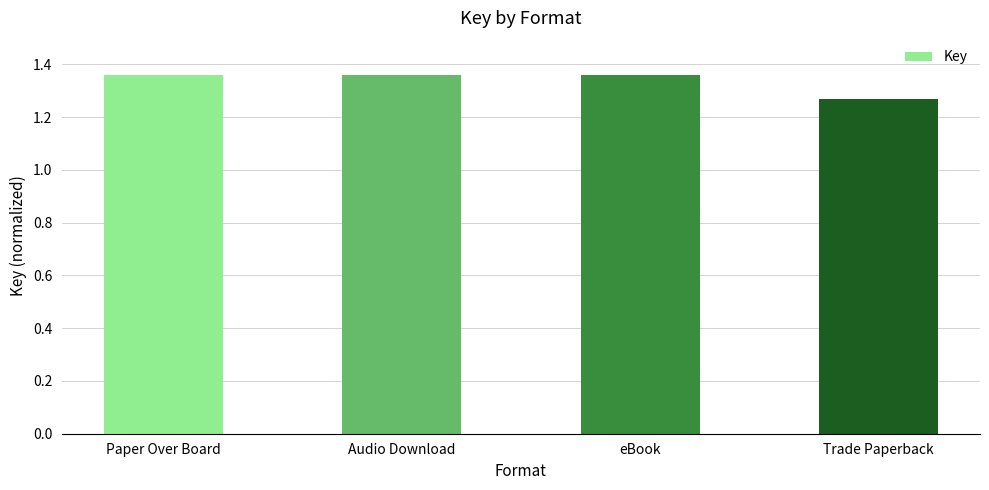

What is the label of the 3rd bar from the left?

eBook